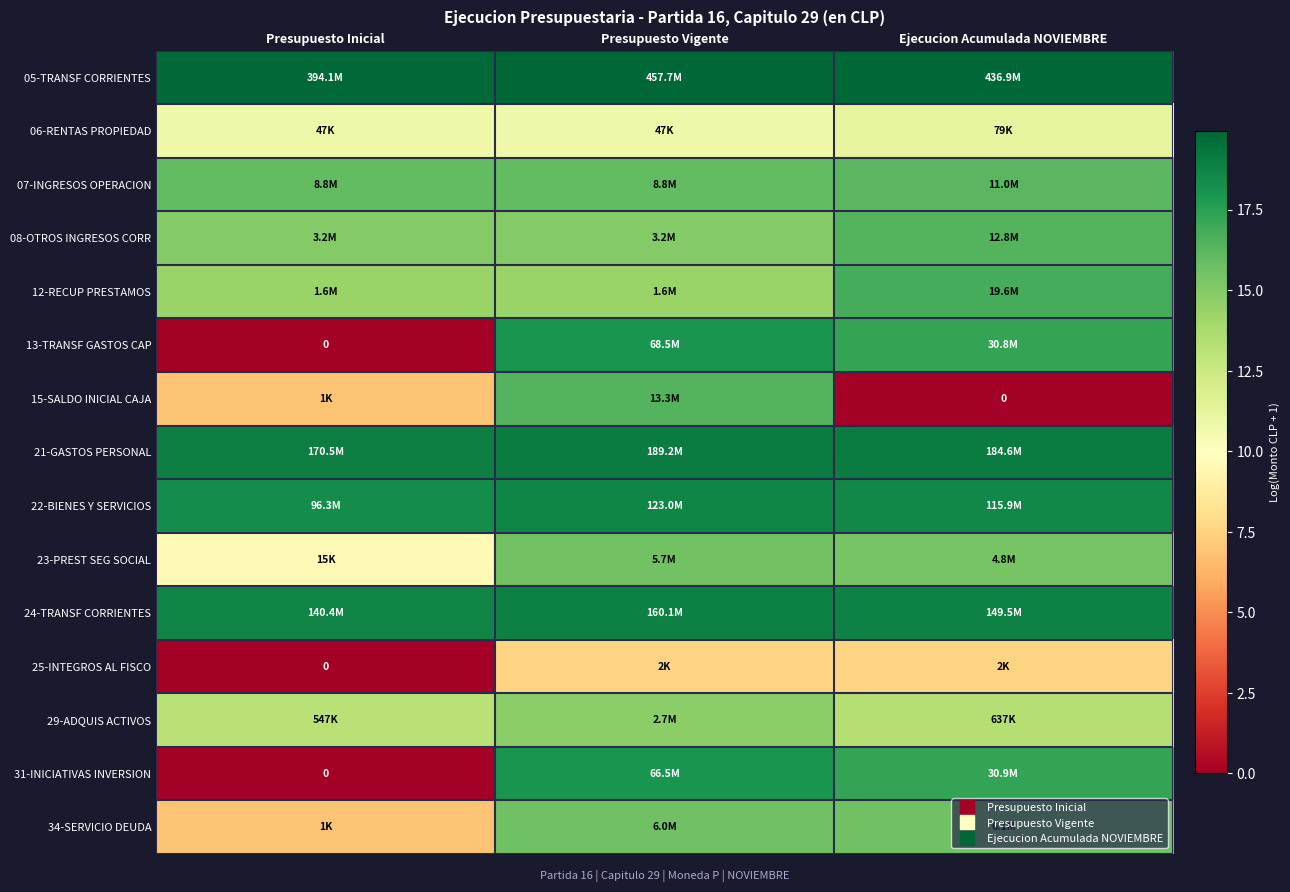

How many values in 15-SALDO INICIAL CAJA are above zero?

2